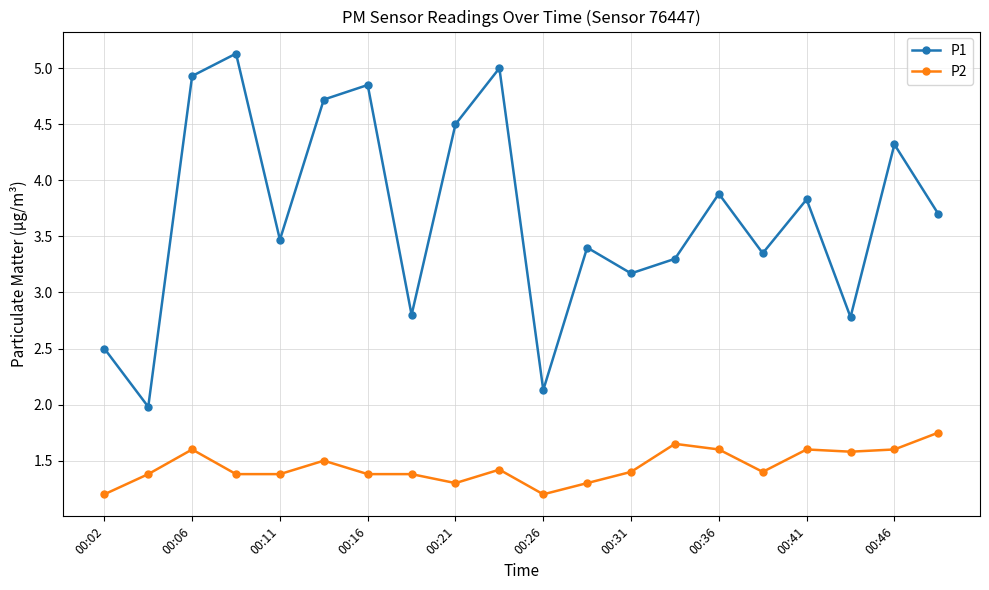

What are all the series names shown in the legend?

P1, P2